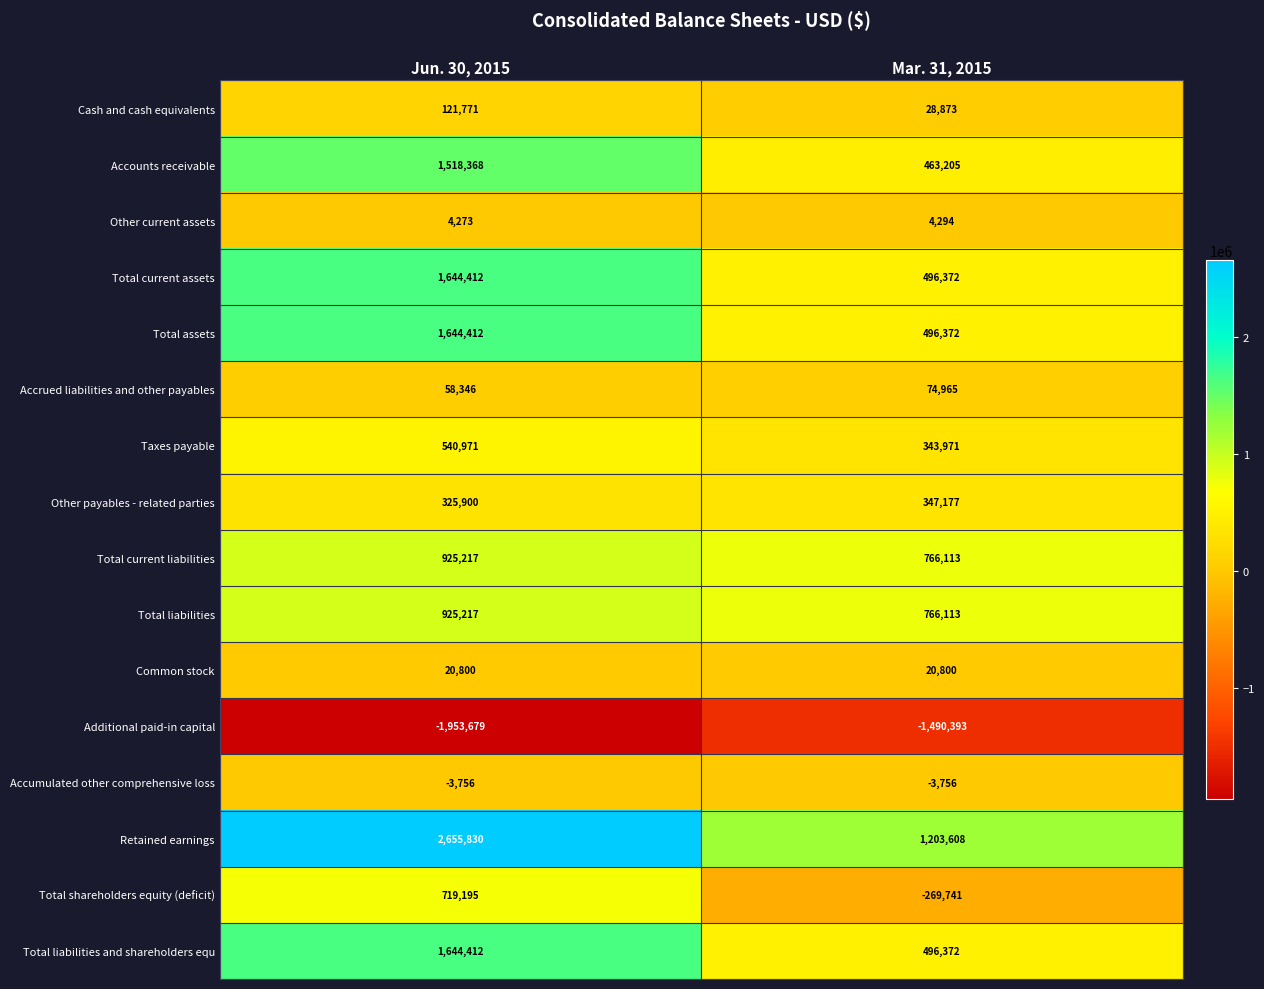

Which series has the largest total across all categories?

Retained earnings